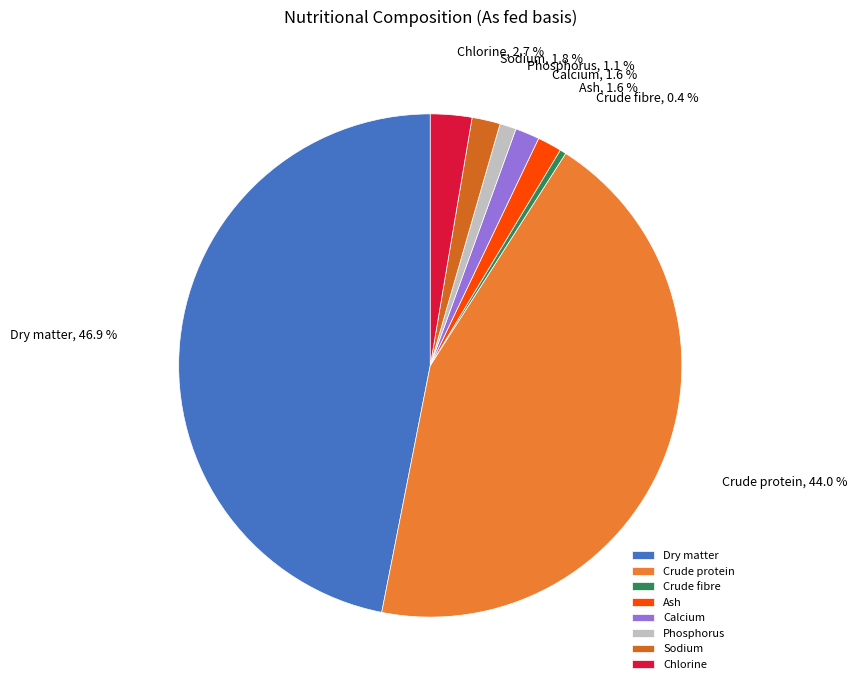

To the nearest percent, what is the difference between the Chlorine and Sodium slice percentages?

1%